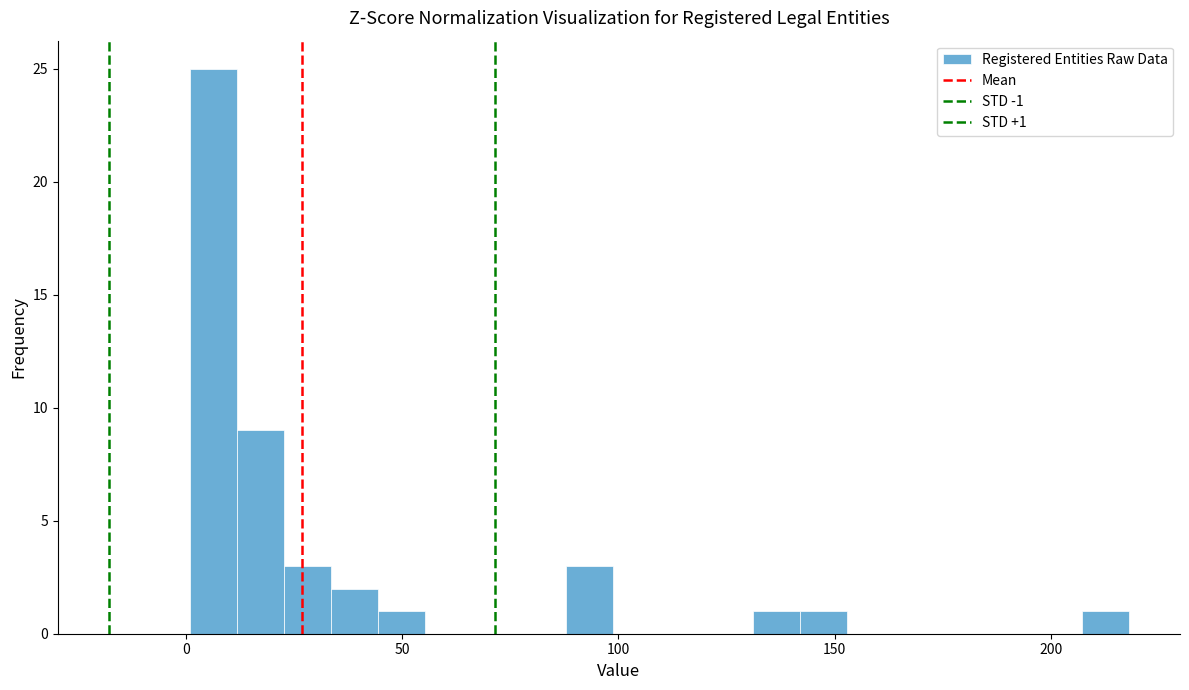

Read against the x-axis, roughly where is the centre of the tallest bar?

5